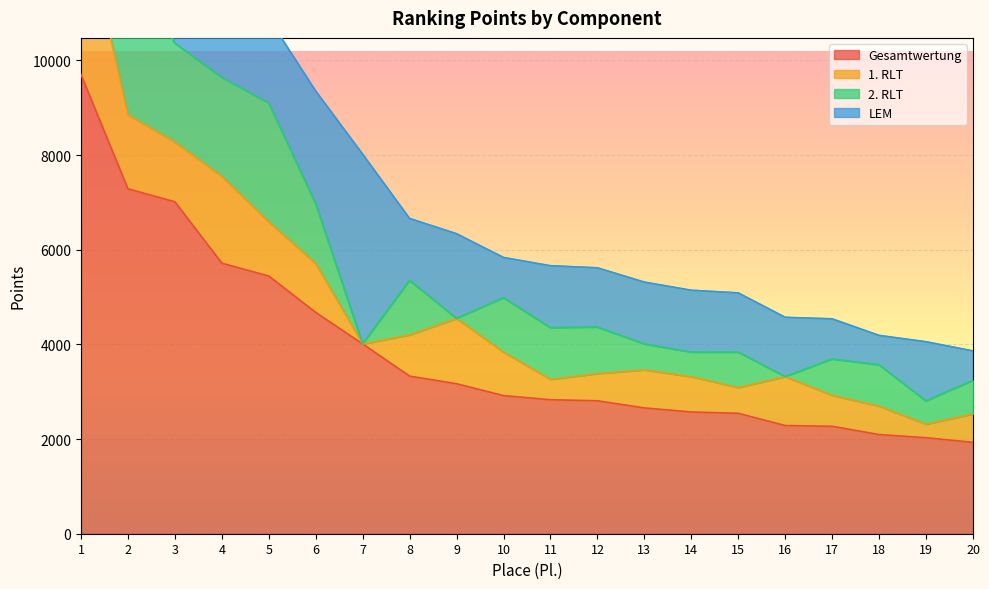

What is the sum of all Gesamtwertung values?

77286